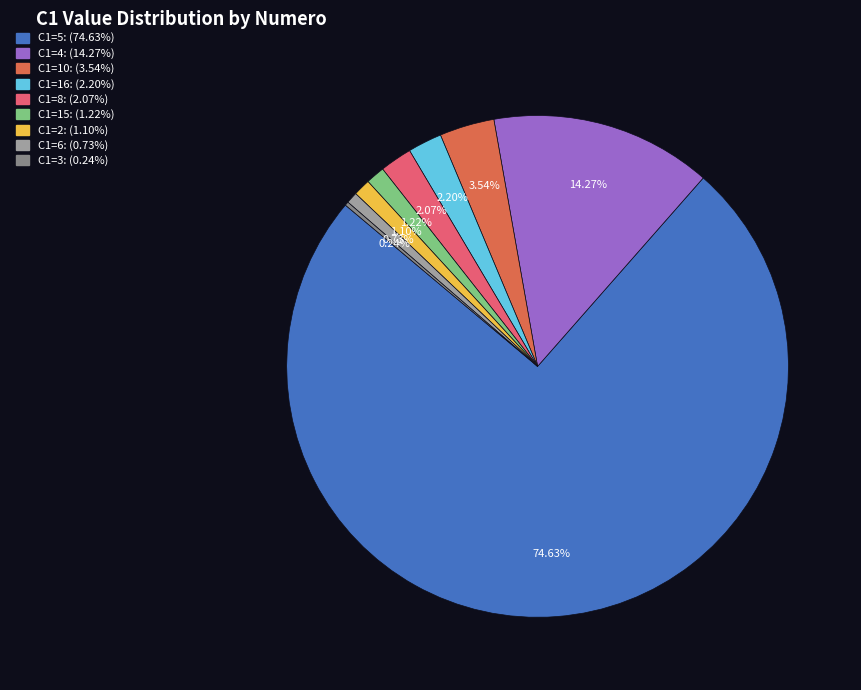

Is there a majority slice in this chart?

Yes